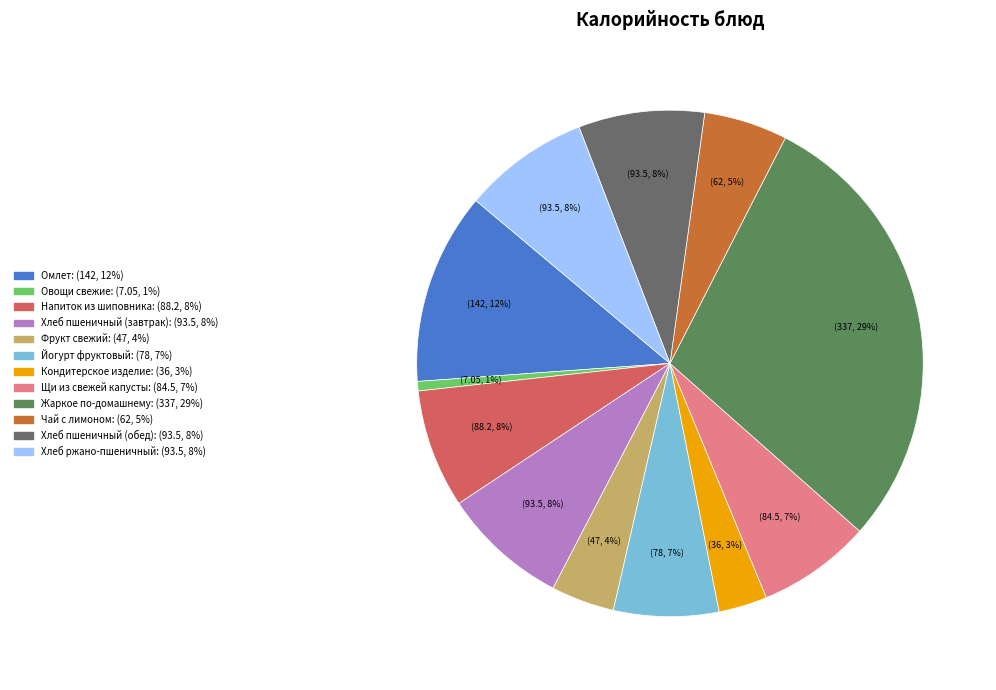

Is it true that Чай с лимоном is 5% of the pie?

True